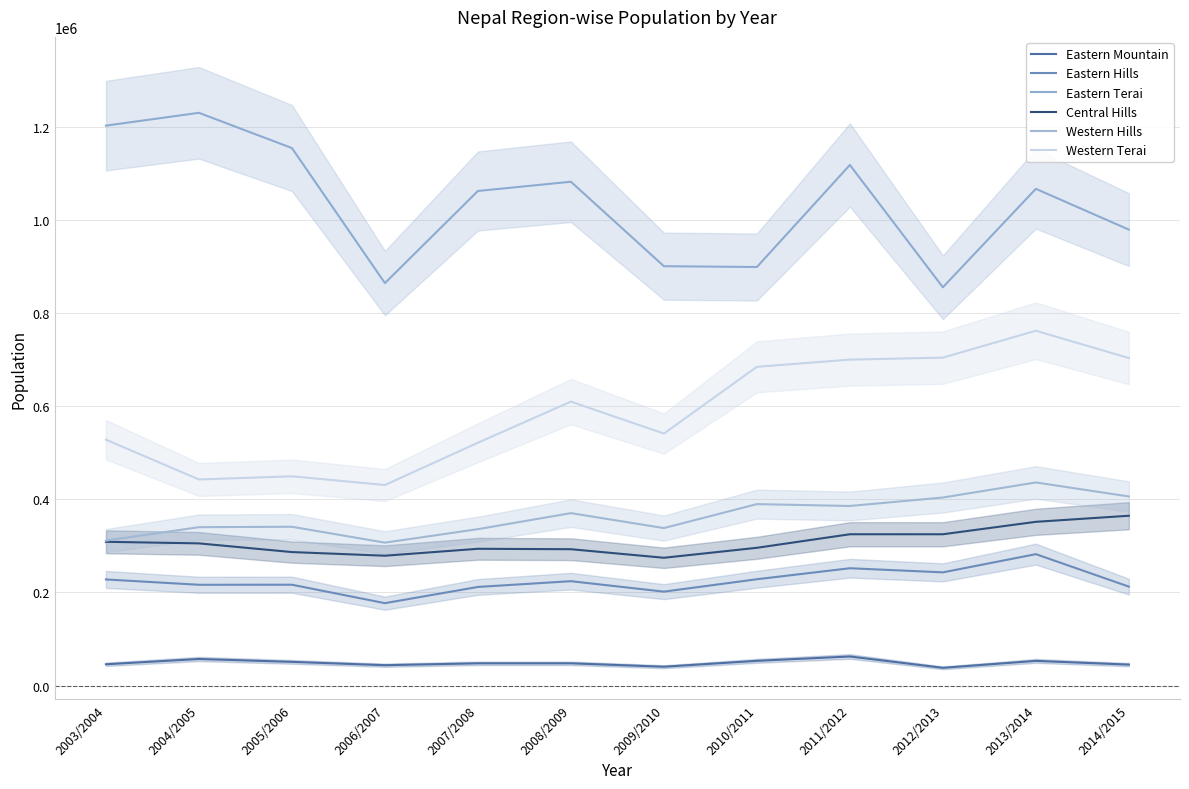

What is the minimum value shown in the chart?

37980